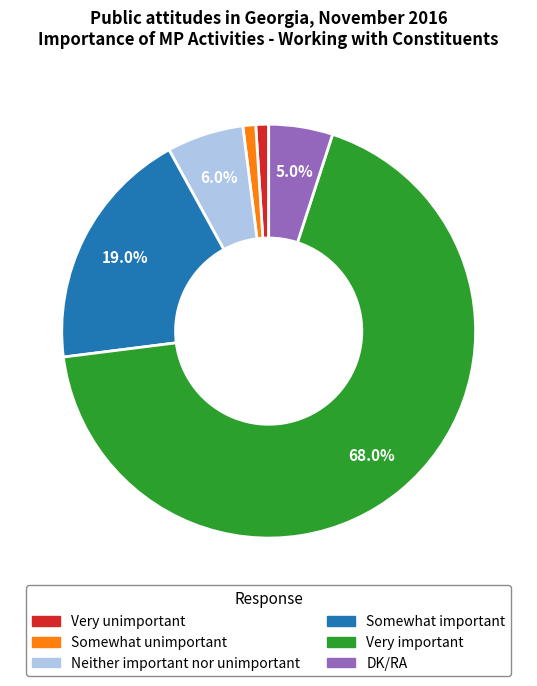

How many slices are in this pie chart?

6